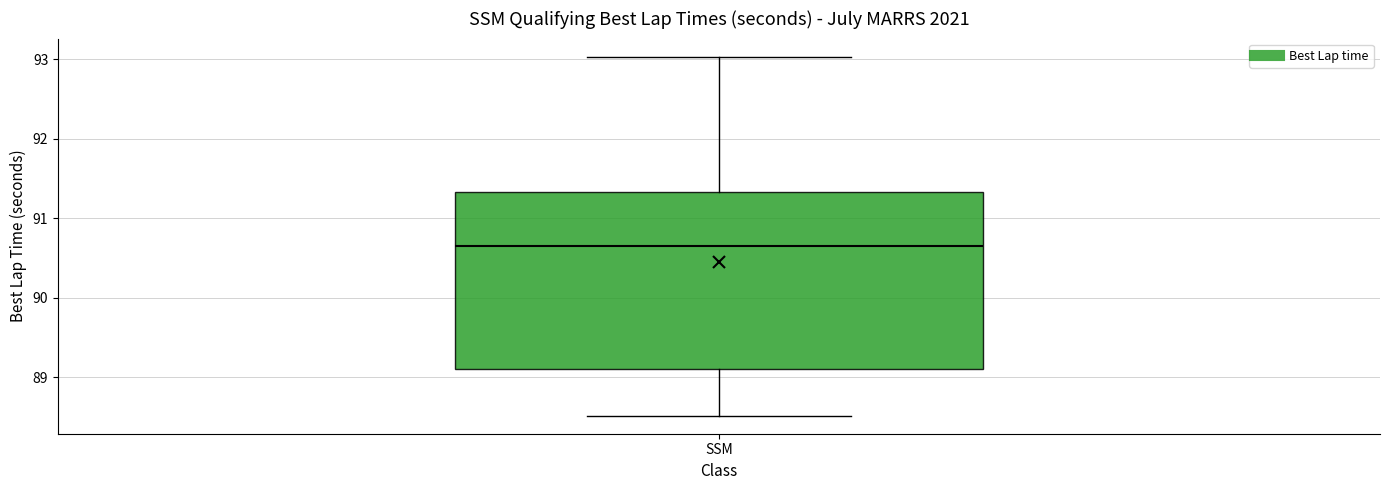

Read this box plot against the y-axis: the position of the median line, the range covered by the box, and the ends of both whiskers. The values are not printed on the chart, so give them approximately, as read against the axis.

median 90.7, box 89.1 to 91.3, whiskers 88.5 to 93.0